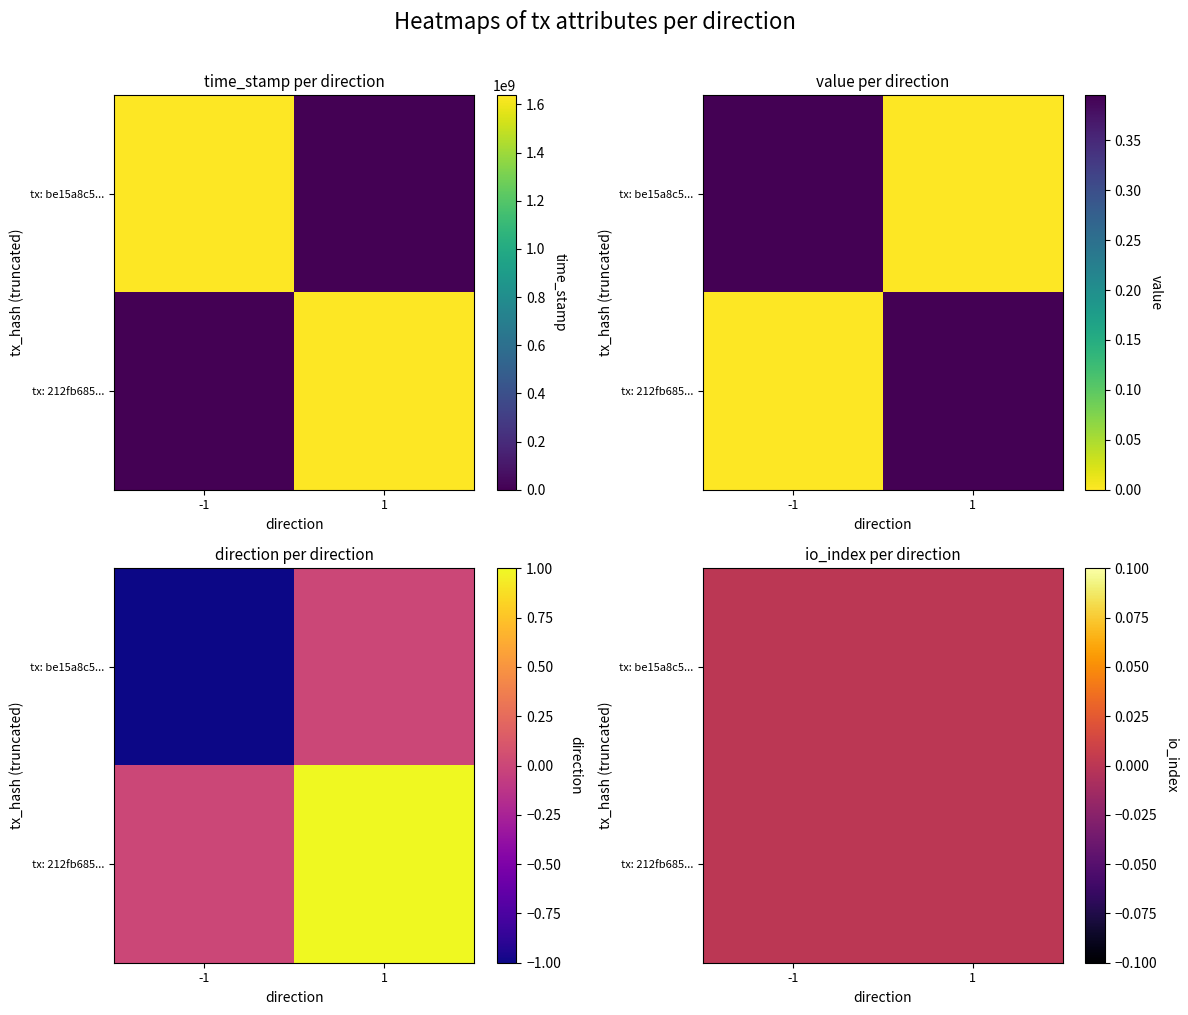

True or false: 212fb6859d479d1734c82bec4726f20eef4cae3 has a value of 0.4 at value.

True